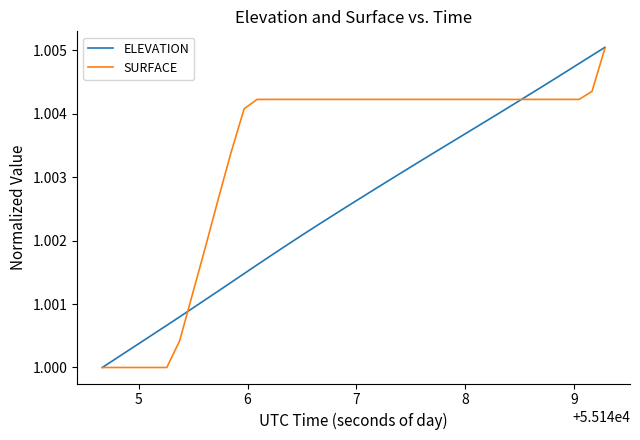

List the series in order of their overall mean, lowest first.

ELEVATION, SURFACE